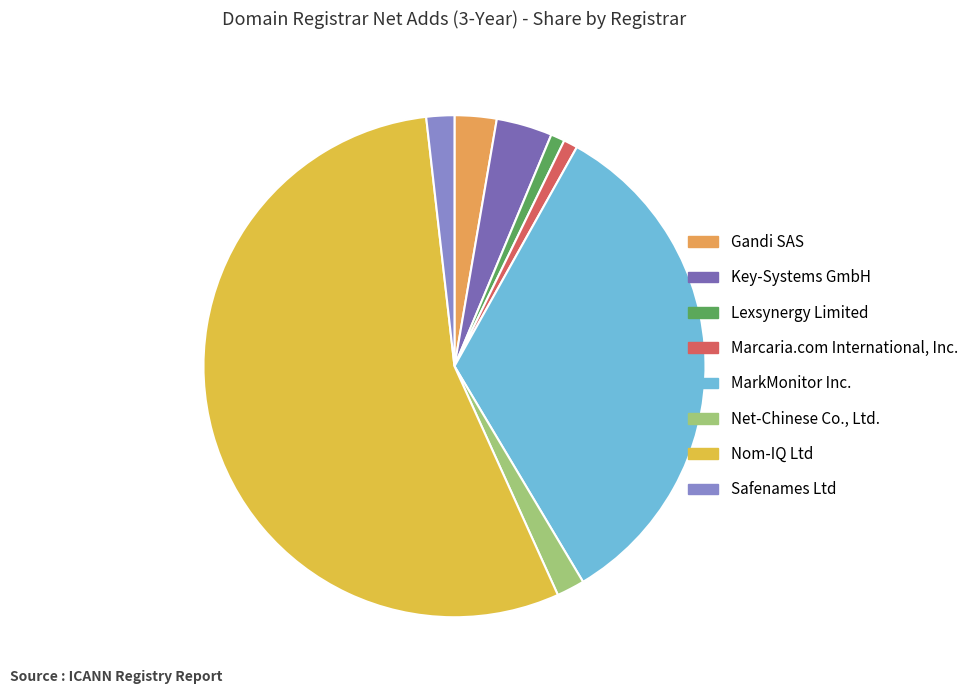

Count the number of slices in the pie.

8